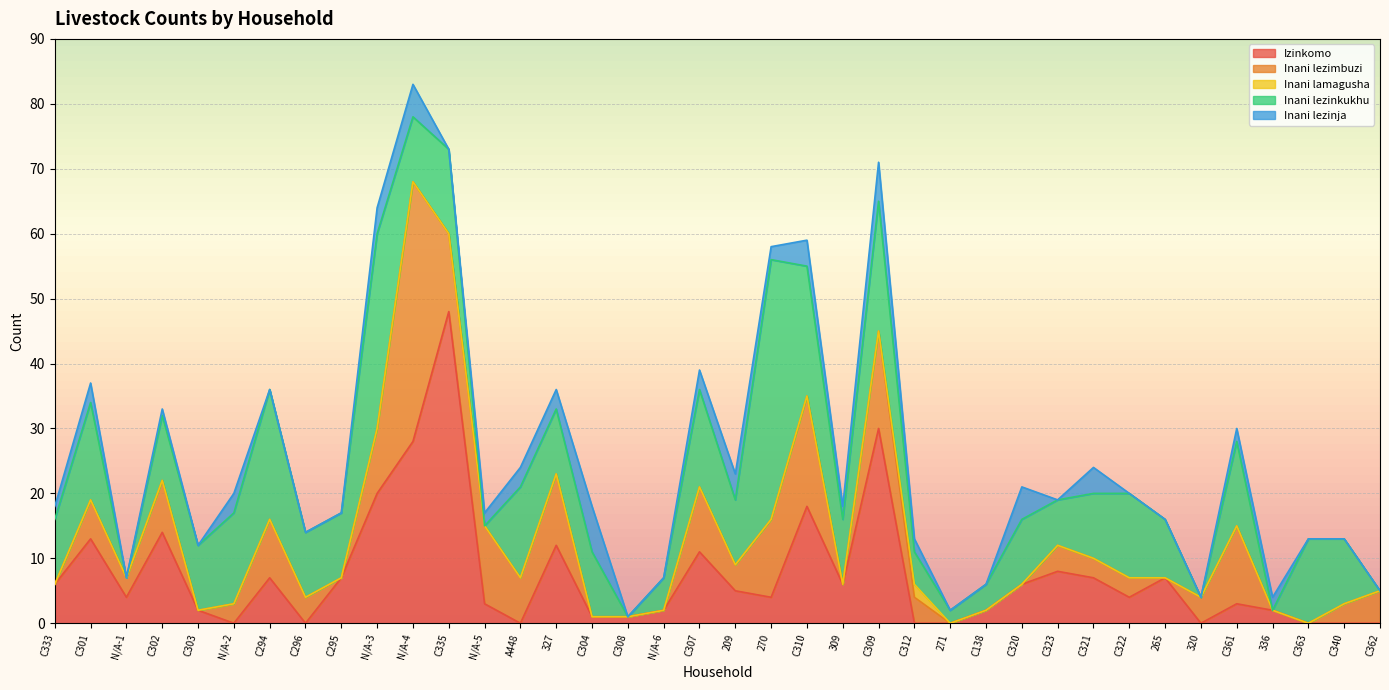

True or false: Izinkomo has a value of 12 at 327.

True